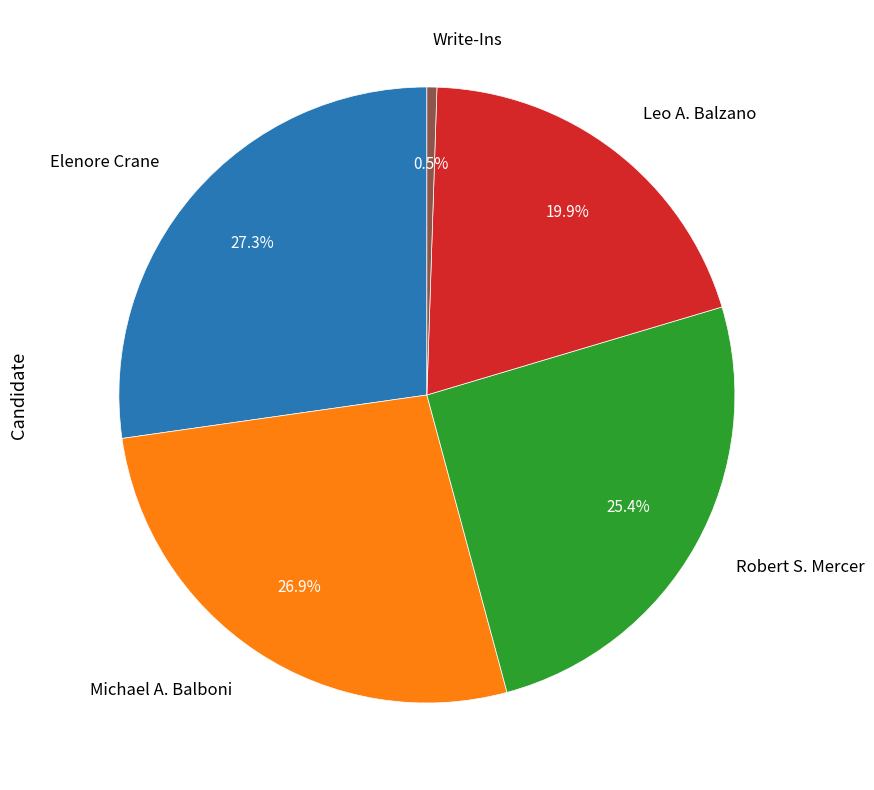

Count the number of slices in the pie.

5